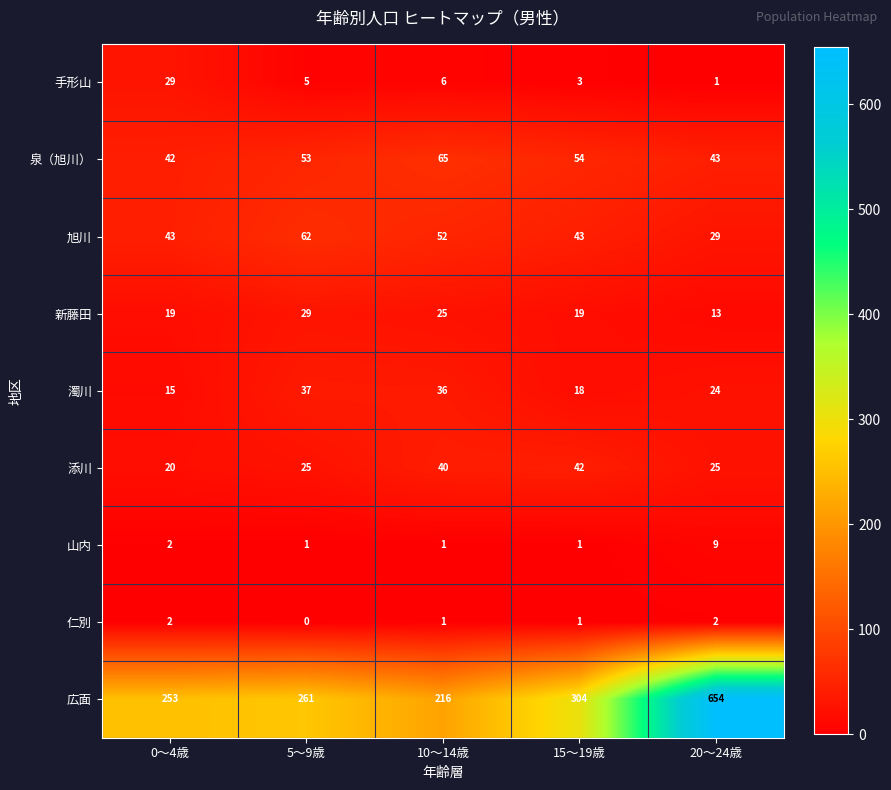

How many distinct data groups are displayed?

9